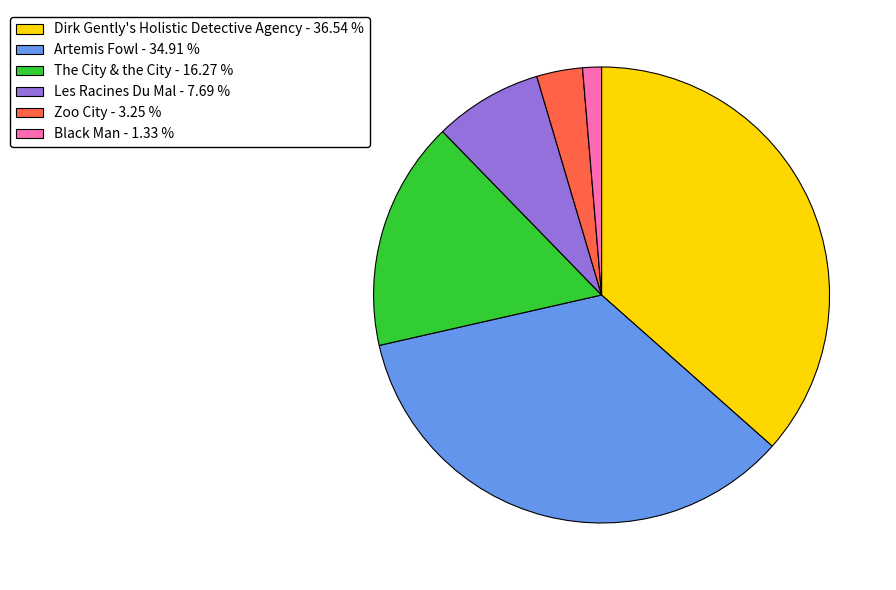

How many segments does this pie chart have?

6